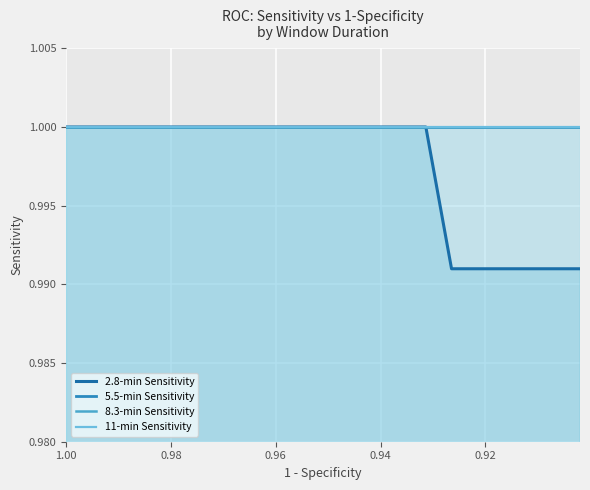

True or false: 11-min Sensitivity has more than 1 interior local peaks.

False